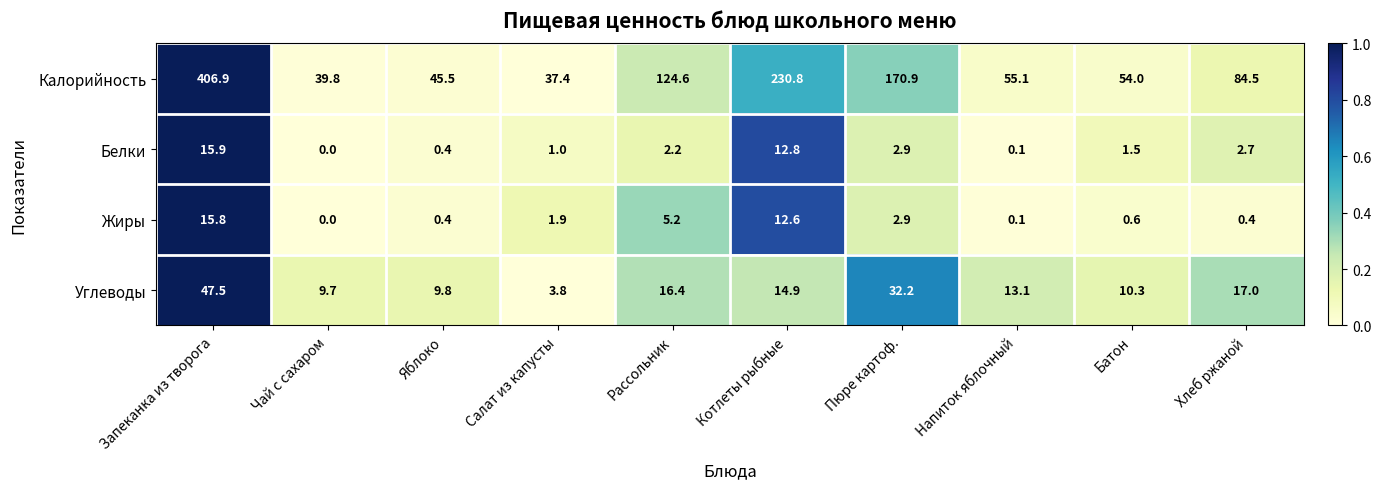

What is the spread (max minus min) of values at Пюре картоф.?

168.0